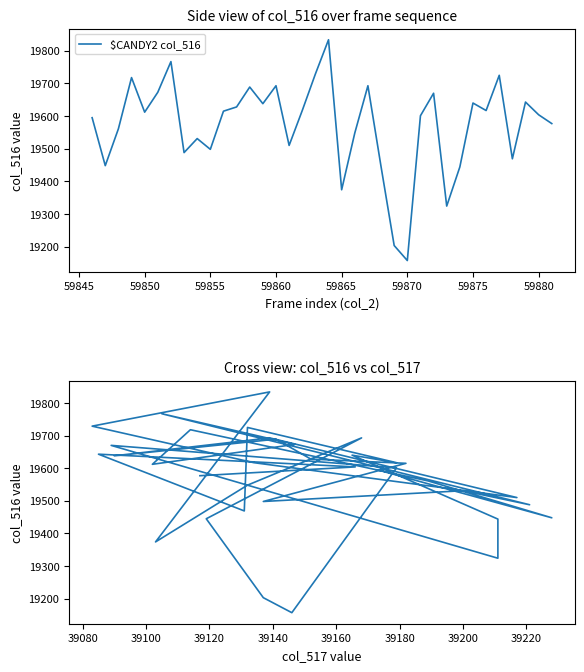

How many values in the $CANDY2 col_516 series exceed 19612?

17